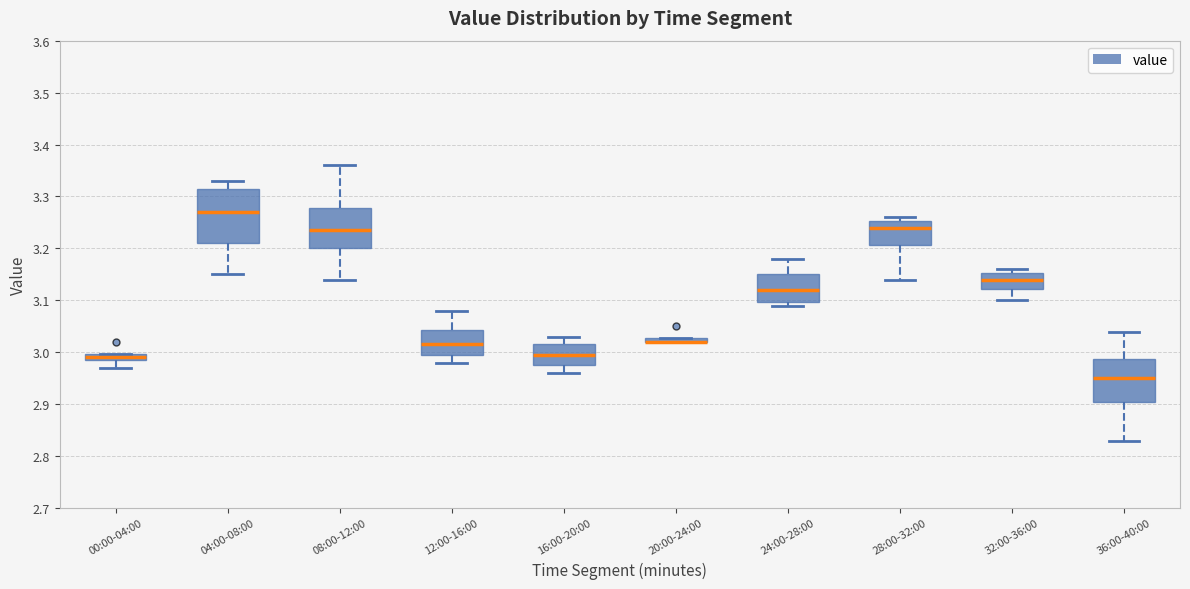

Which box is the tallest, from its lower edge to its upper edge?

04:00-08:00